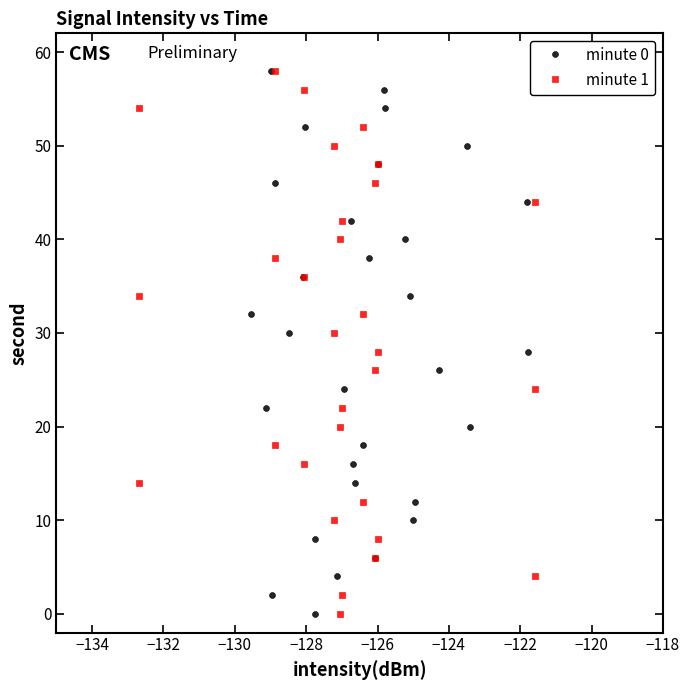

What are all the series names shown in the legend?

minute 0, minute 1